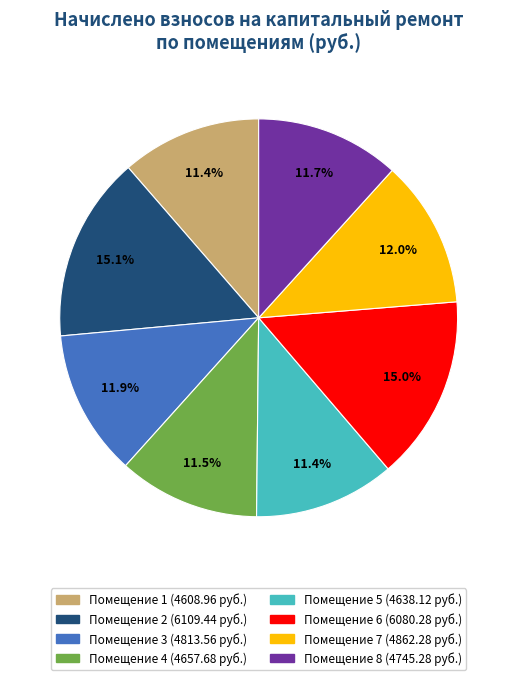

Is there a majority slice in this chart?

No